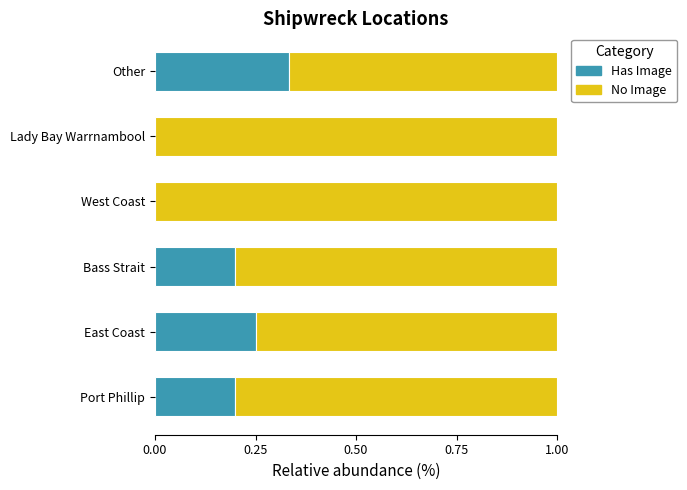

Is it true that Has Image equals 0.2 at Bass Strait?

True